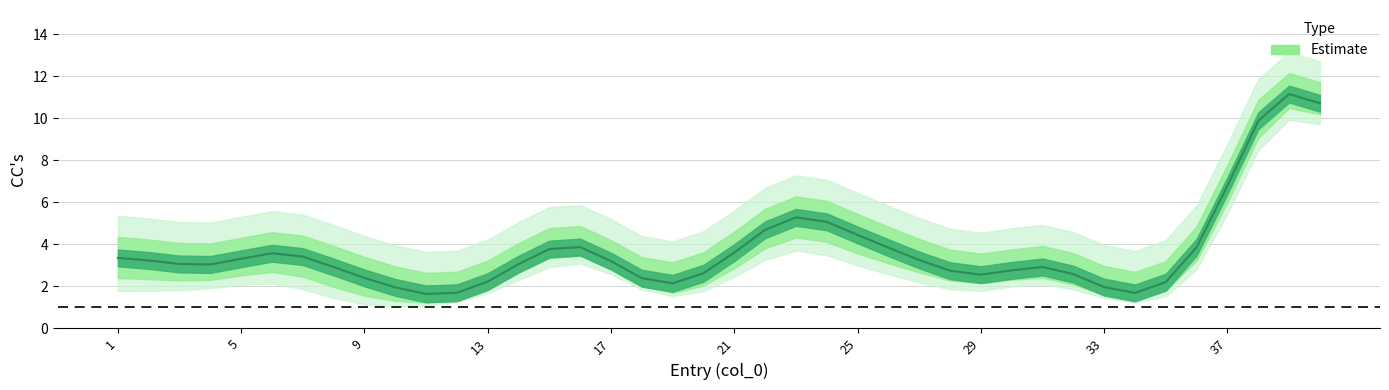

What is the difference between the second highest and minimum values?

9.1